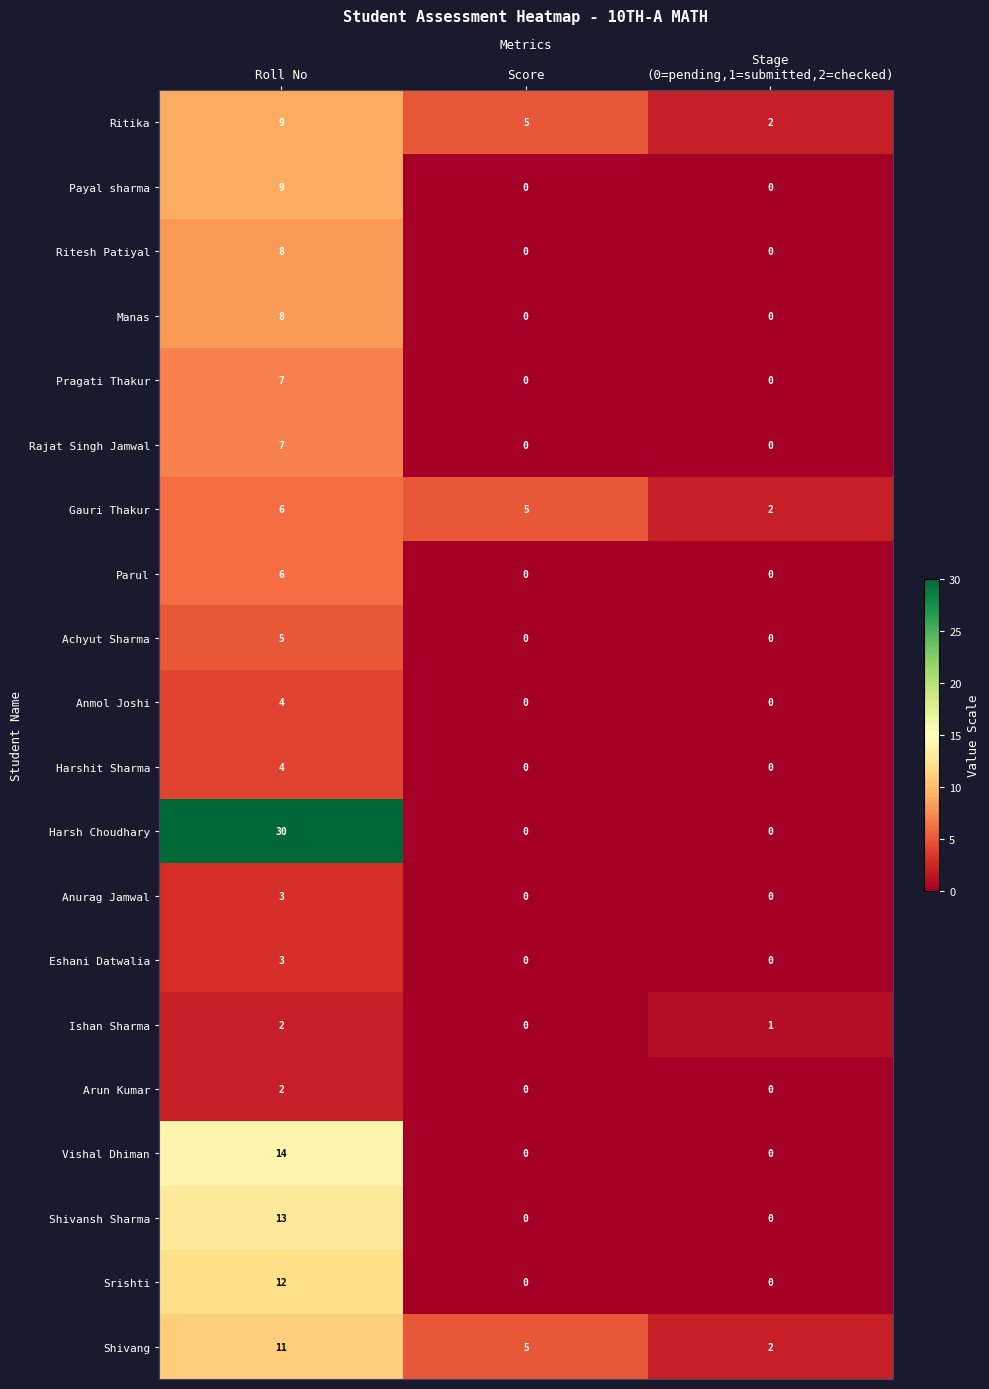

How many positive values does the Harsh Choudhary series have?

1